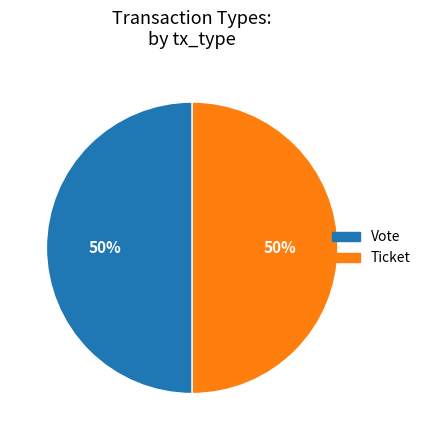

Combined, do Vote and Ticket account for over 50%?

Yes